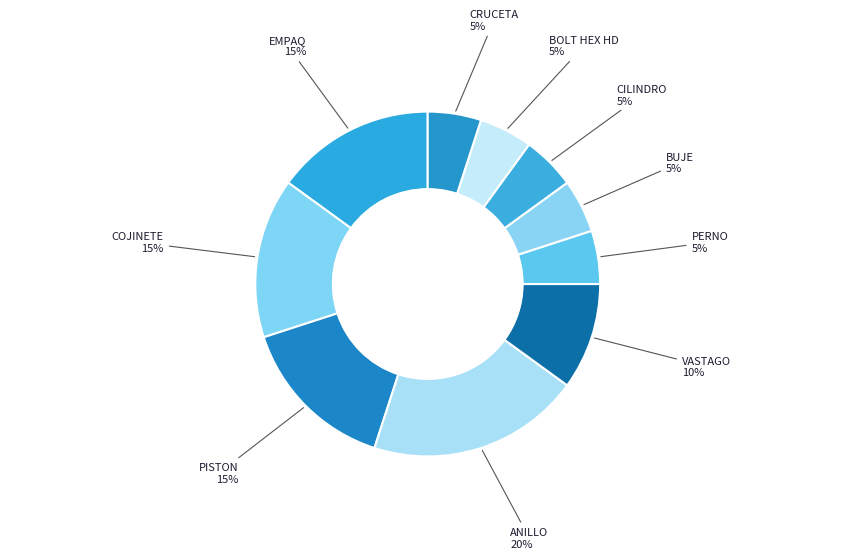

Which category has the smallest portion of the pie?

PERNO